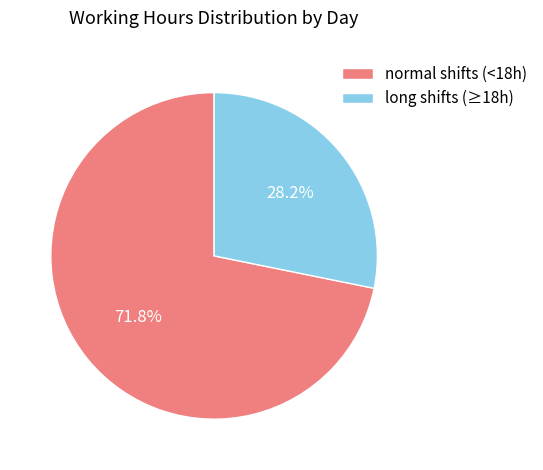

Which category has the biggest portion of the pie?

normal shifts (<18h)